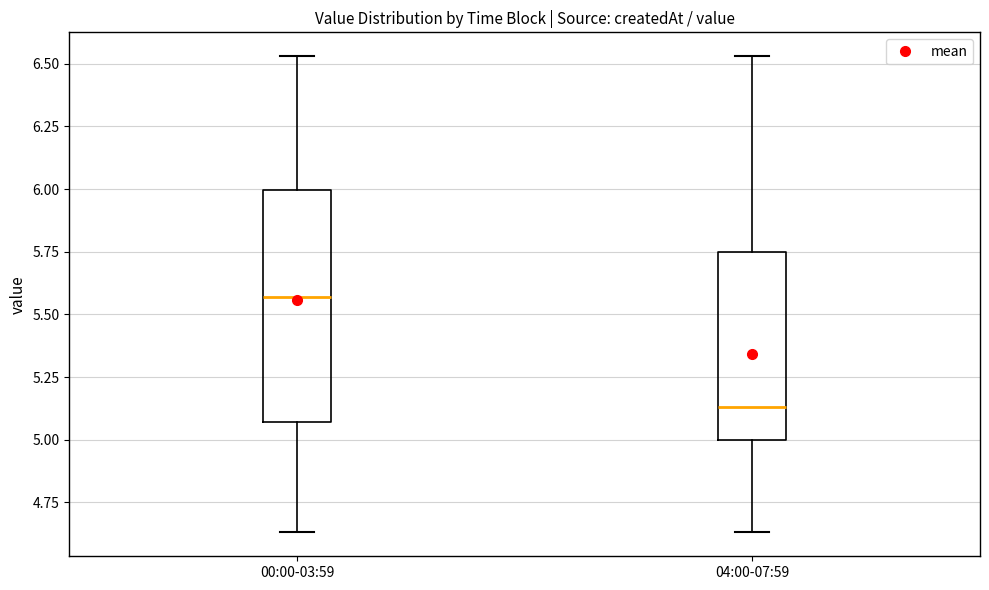

Reading left to right, read every box against the y-axis: the position of its median line, the range the box covers, and the ends of its whiskers. The values are not printed on the chart, so give them approximately, as read against the axis.

00:00-03:59: median 5.55, box 5.05 to 6.00, whiskers 4.65 to 6.55
04:00-07:59: median 5.15, box 5.00 to 5.75, whiskers 4.65 to 6.55